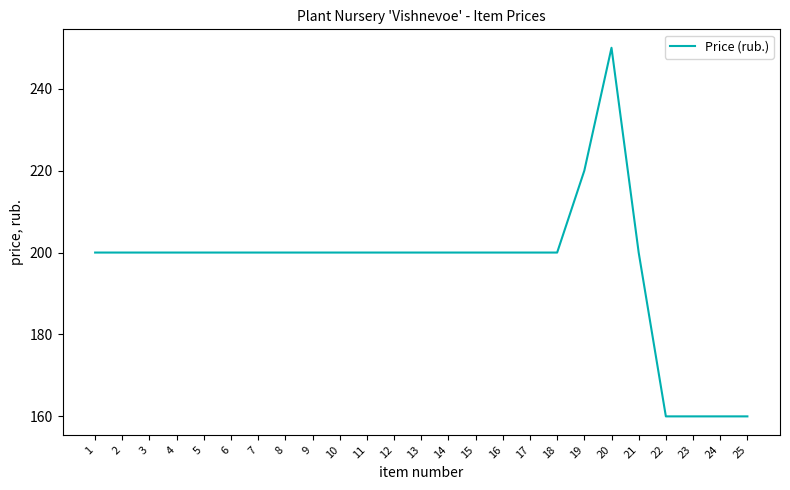

What is the approximate value at 14?

200